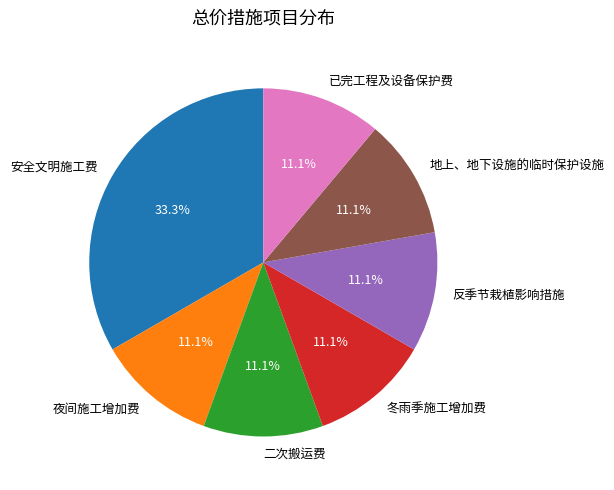

Approximately how many times larger is the value at 二次搬运费 compared to 反季节栽植影响措施?

1.0